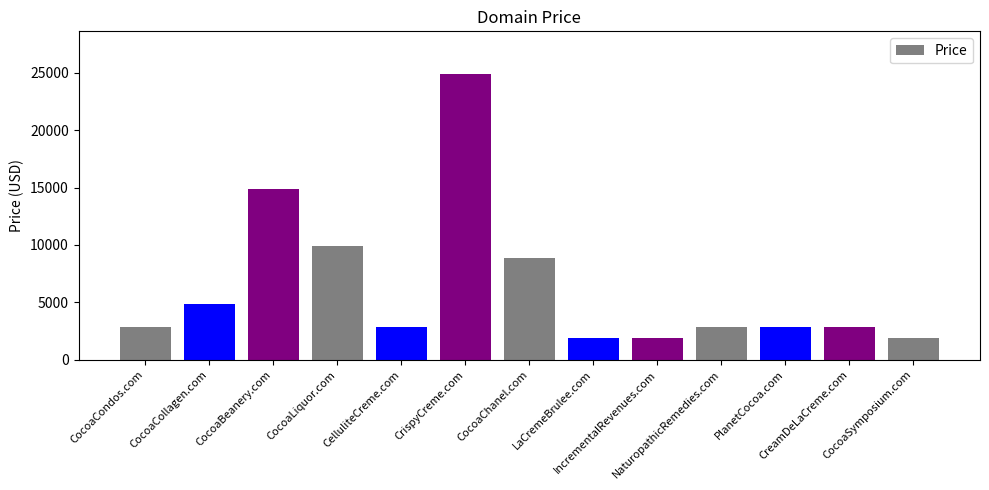

Between CocoaSymposium.com and CrispyCreme.com, which is larger?

CrispyCreme.com